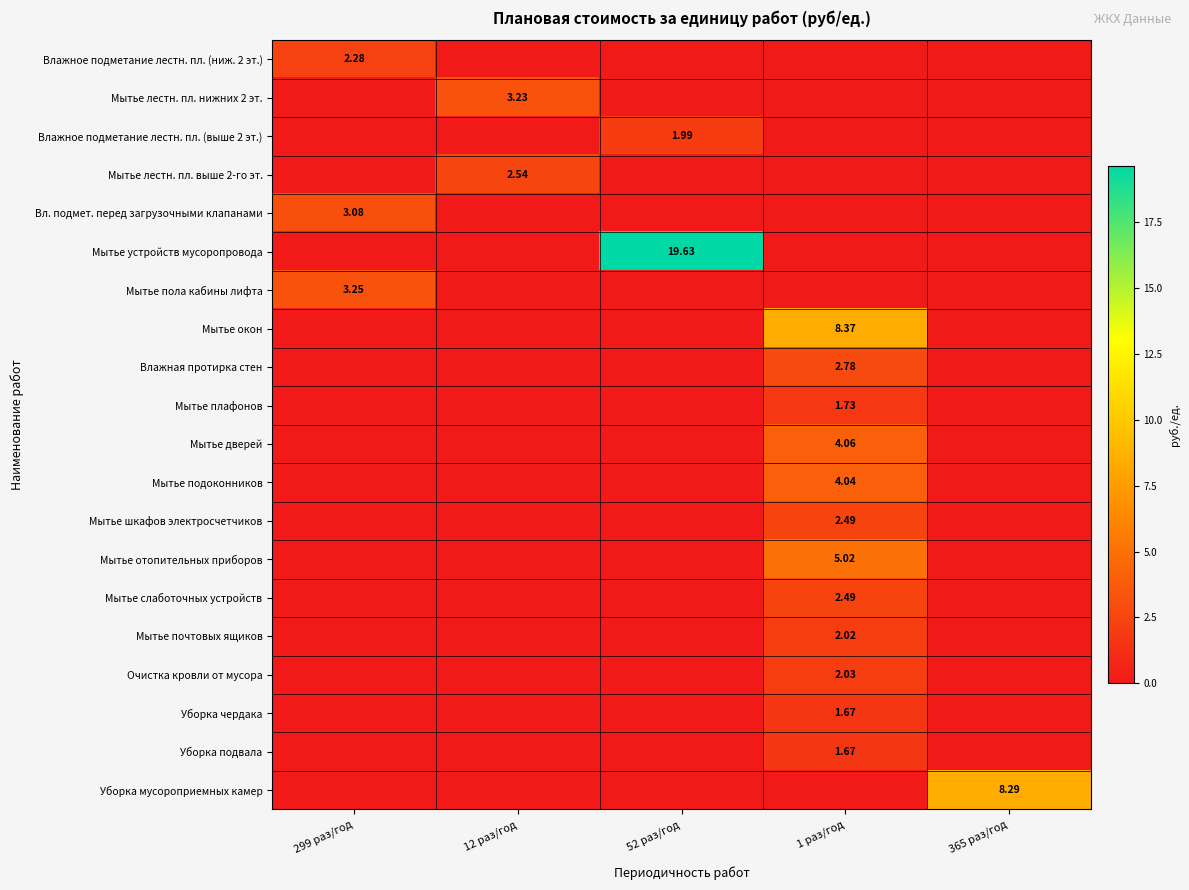

How many values in Мытье шкафов электросчетчиков are above zero?

1